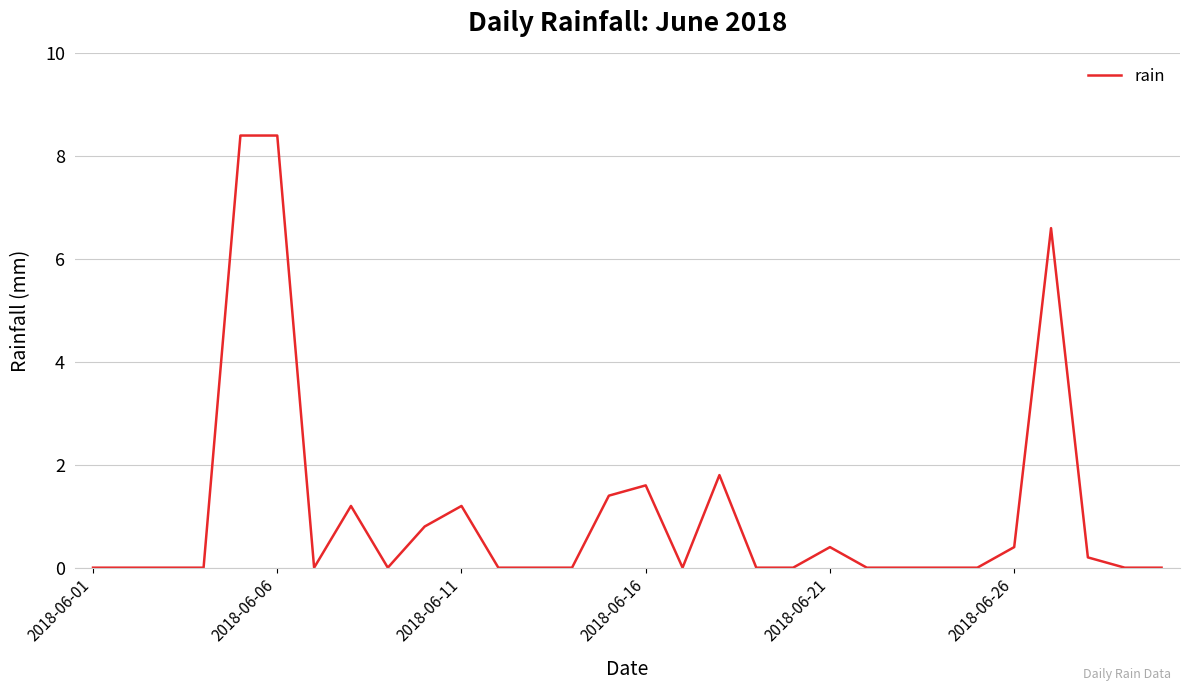

What is the maximum value shown in the chart?

8.4